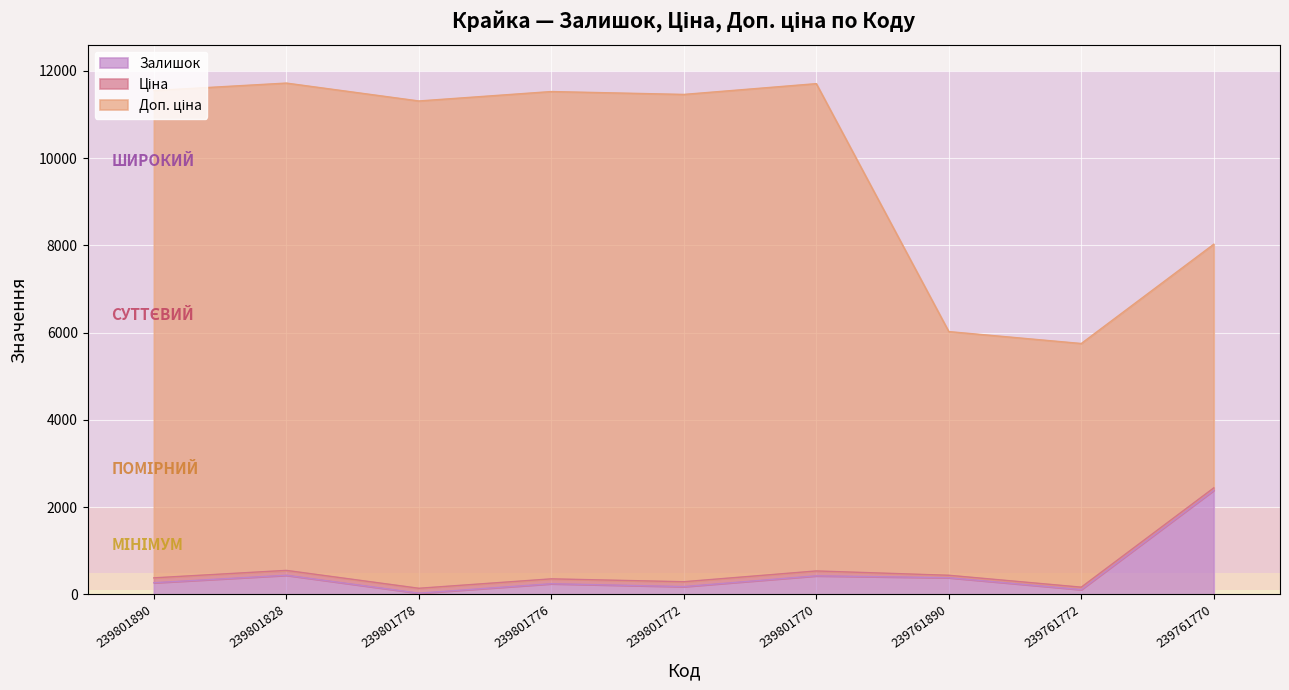

What is the minimum value shown in the chart?

30.0